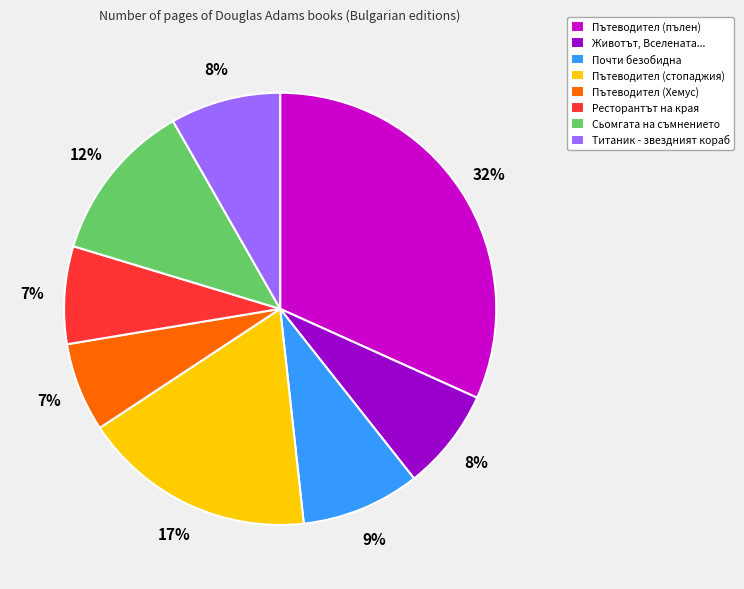

To the nearest percent, what is the average slice percentage?

12%